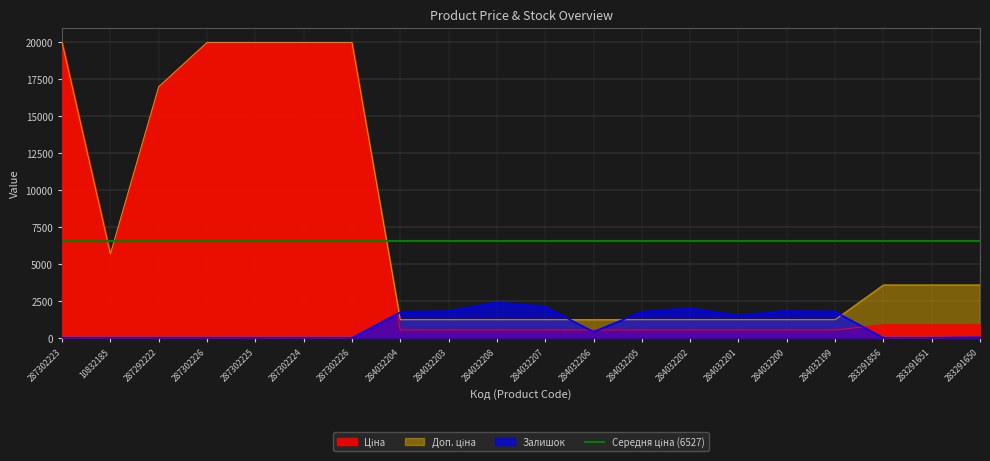

Which series has the widest spread of values?

Ціна